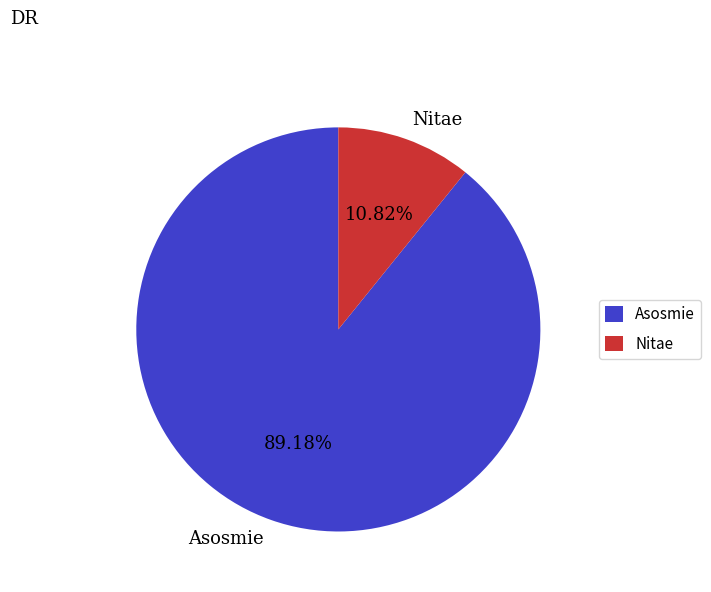

To the nearest percent, what is the combined percentage of Asosmie and Nitae?

100%